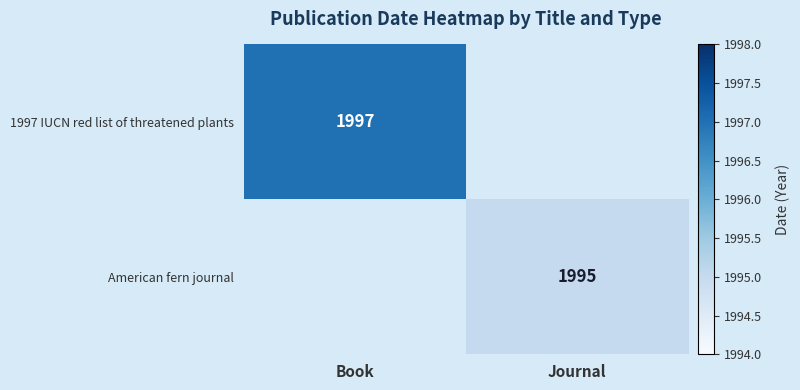

The value of American fern journal at Journal is 3544. True or false?

False